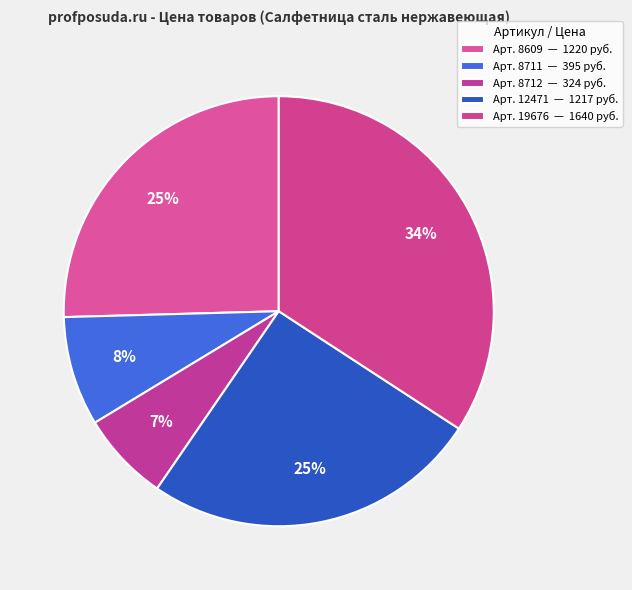

Is there any slice that represents more than half of the pie?

No